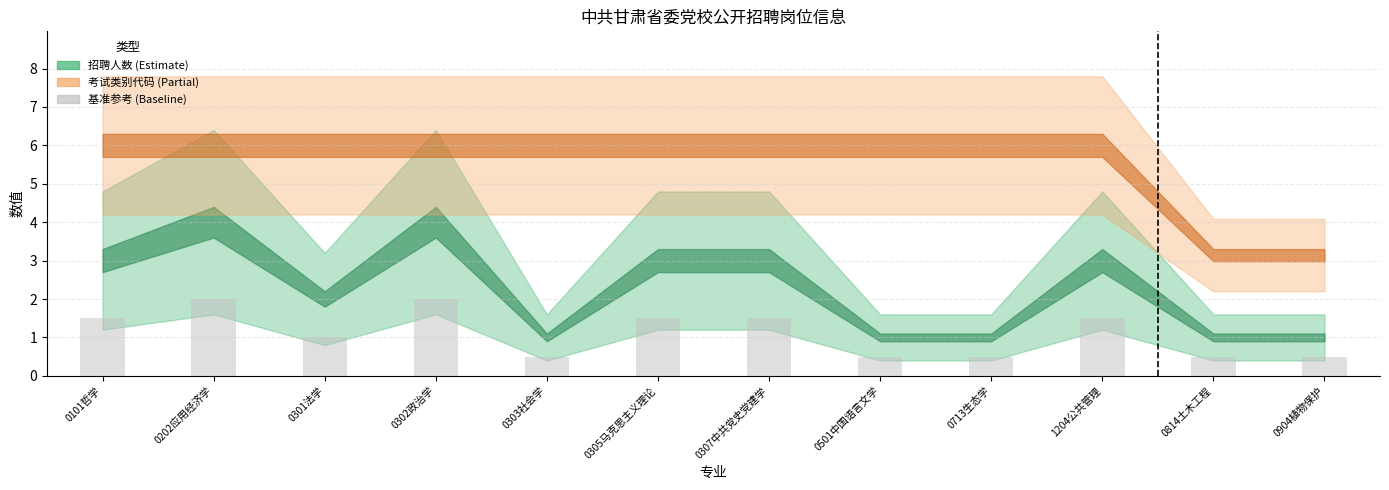

Are the bars horizontal?

No